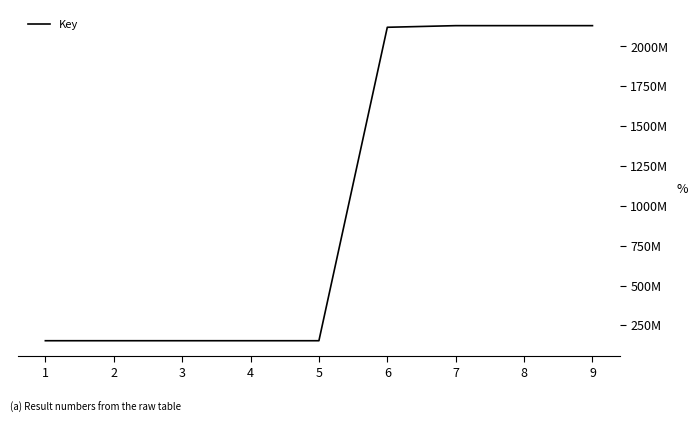

Does the chart display data point markers on the line(s)?

No